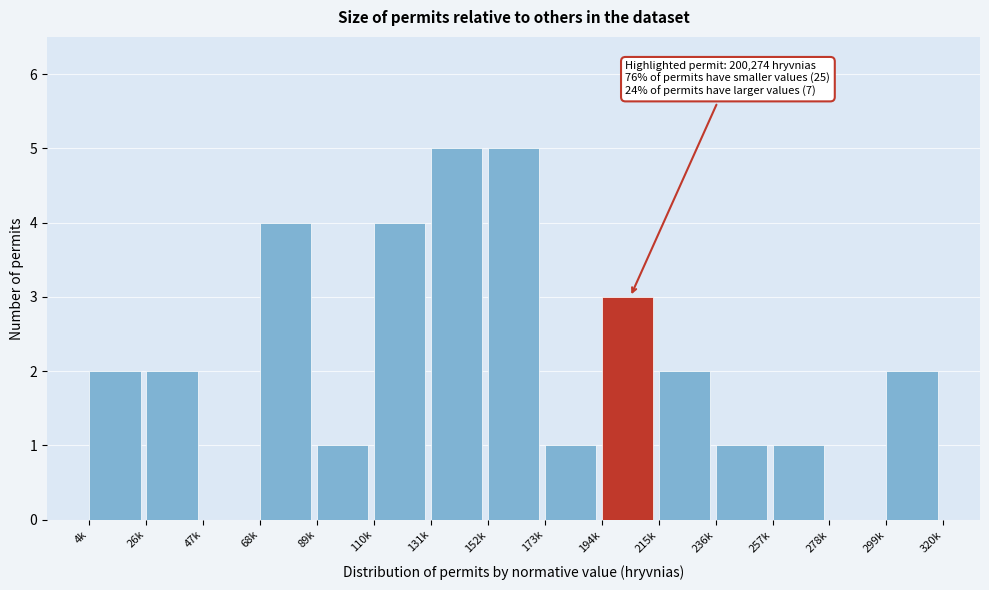

Reading left to right, what are all the values shown in this chart?

4k=2	26k=2	47k=0	68k=4	89k=1	110k=4	131k=5	152k=5	173k=1	194k=3	215k=2	236k=1	257k=1	278k=0	299k=2